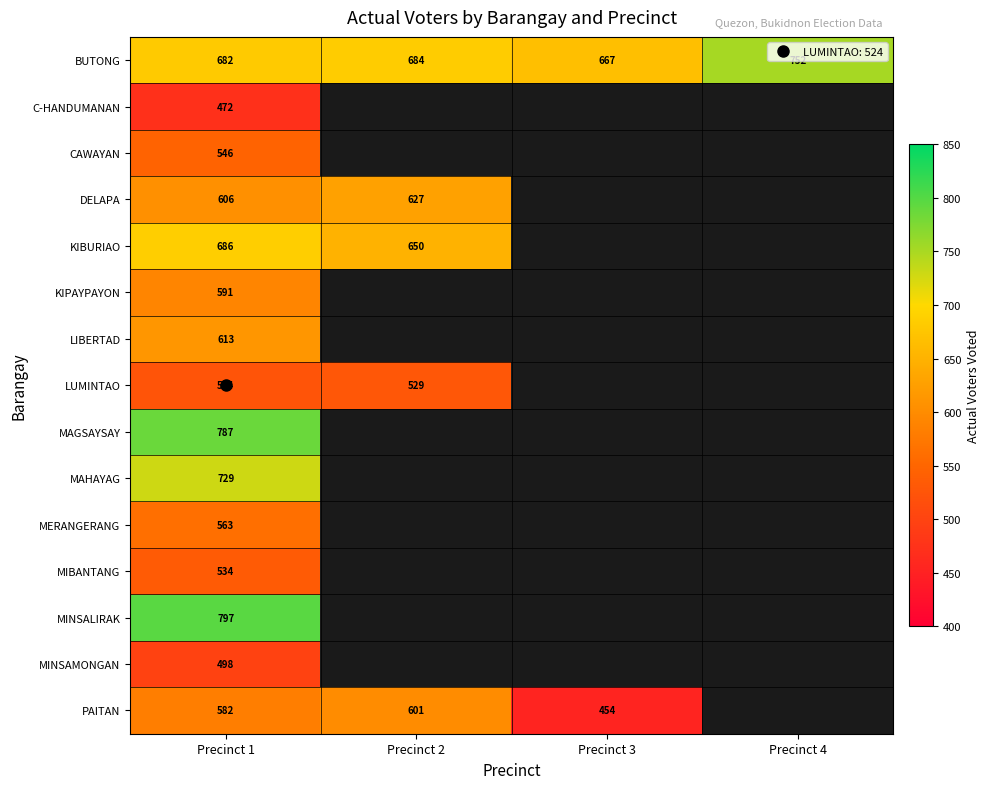

At which category does the chart reach its minimum across all series?

Precinct 3